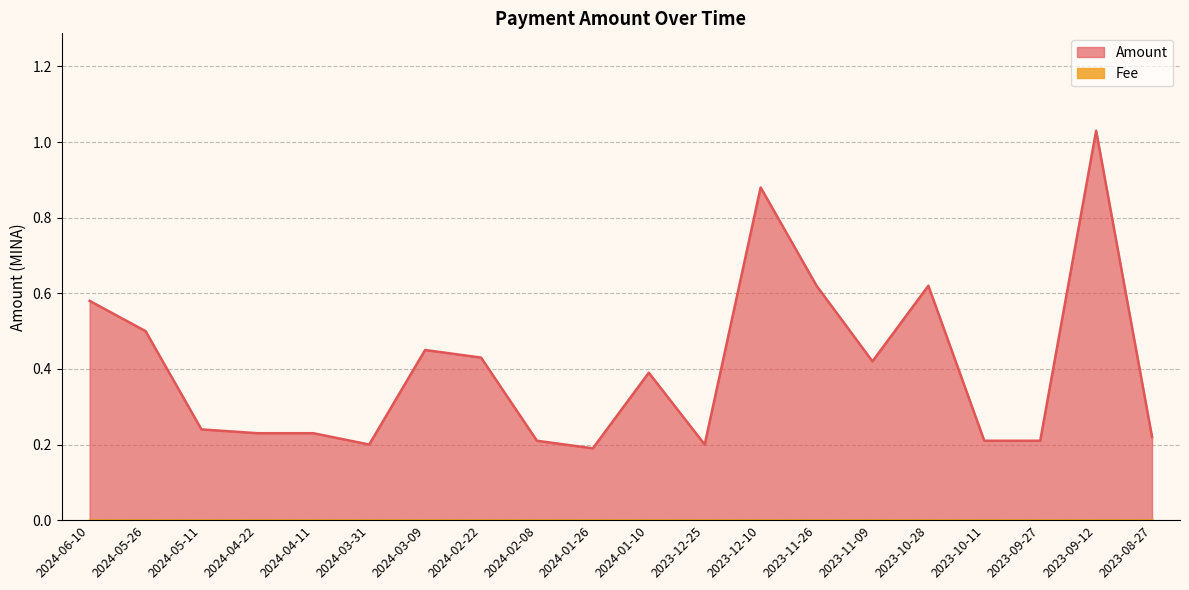

True or false: there are more than 0 points higher than both neighbors.

True